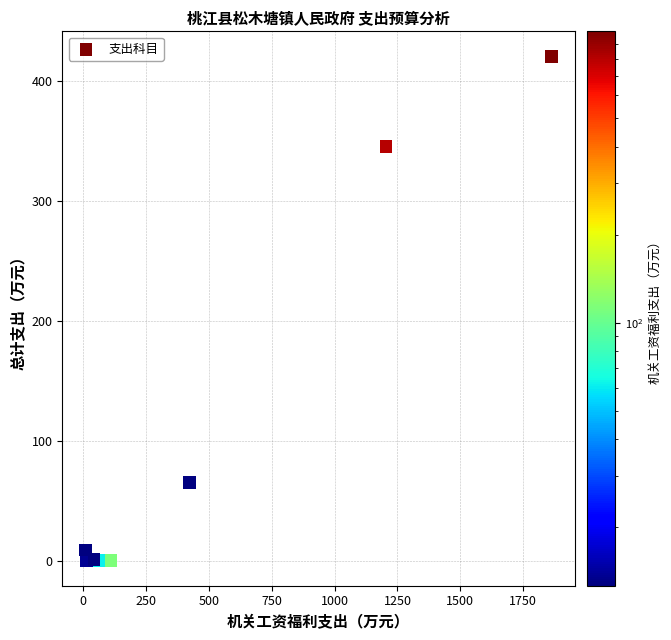

What Y value in the scatter plot is closest to 210?

345.7